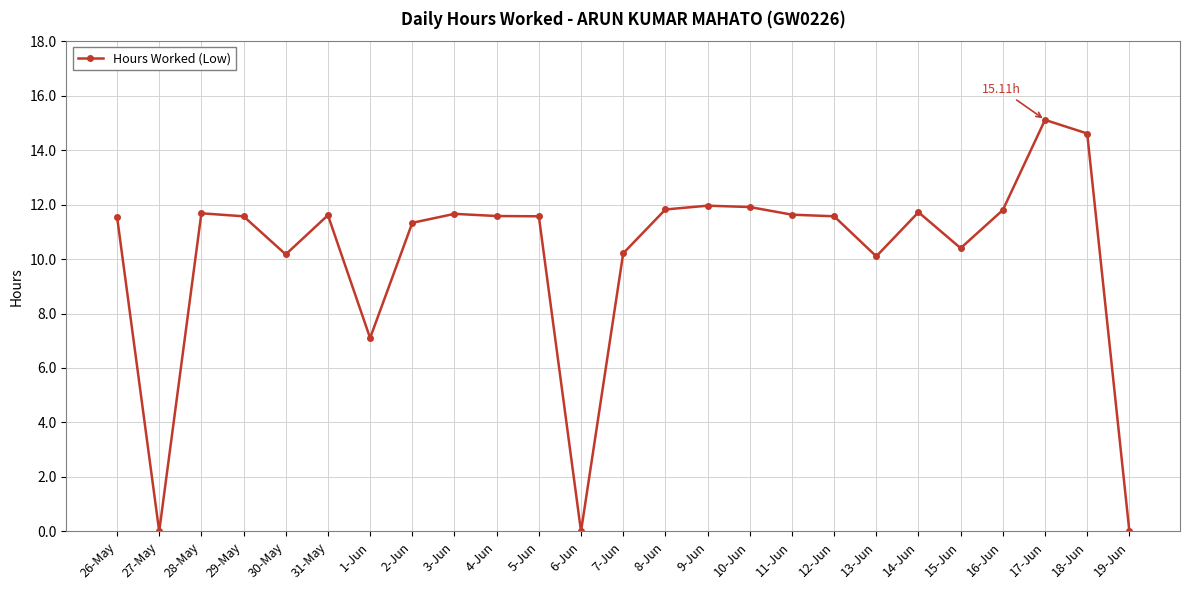

What is the difference between the values at 16-Jun and 12-Jun?

0.2